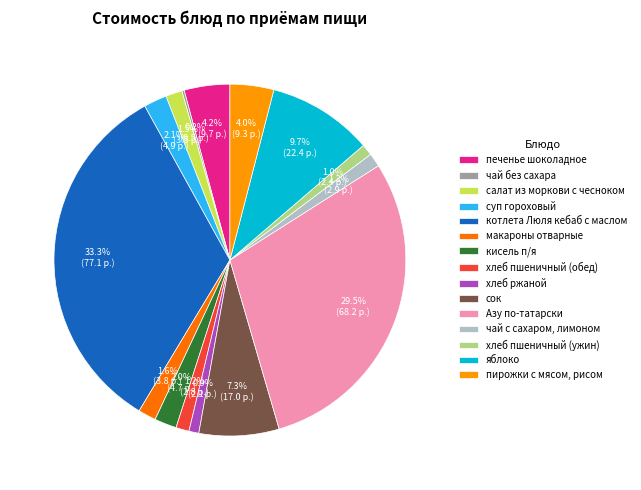

Which has a higher value, кисель п/я or яблоко?

яблоко